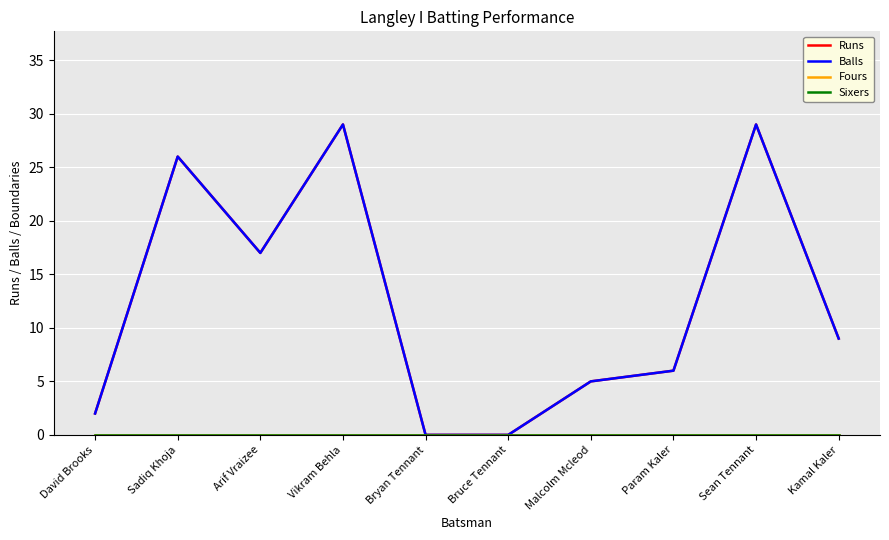

What is the difference between the highest and lowest values at Kamal Kaler?

9